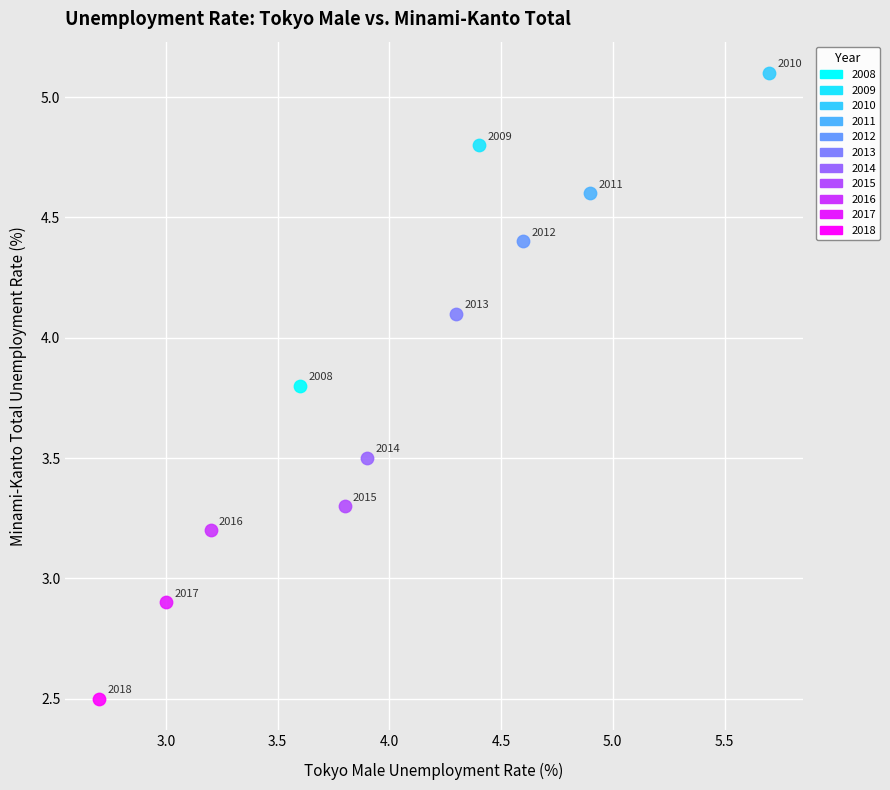

What are all the series names shown in the legend?

2008, 2009, 2010, 2011, 2012, 2013, 2014, 2015, 2016, 2017, 2018